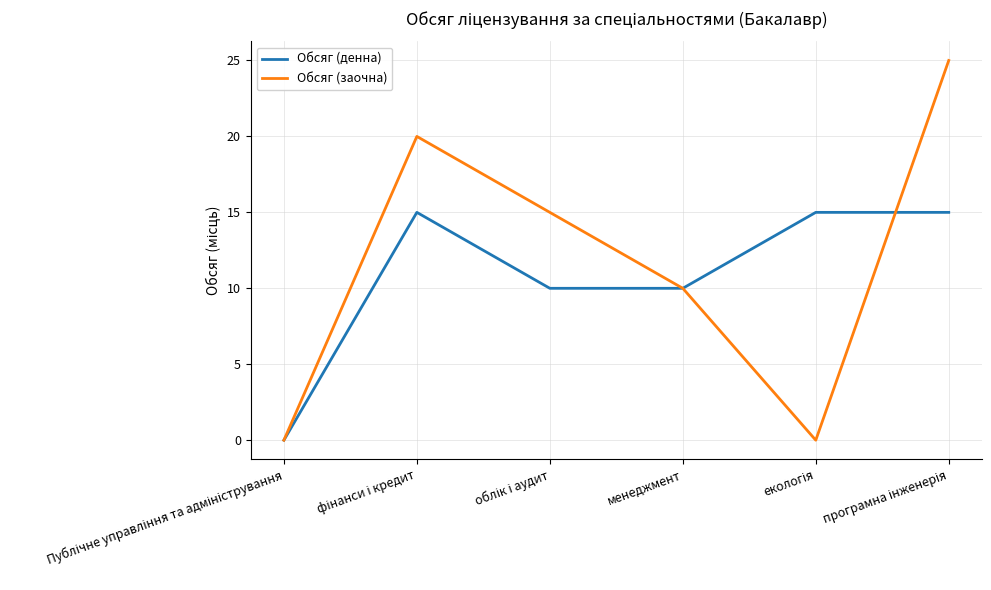

True or false: Обсяг (денна) has more than 0 points higher than both neighbors.

True